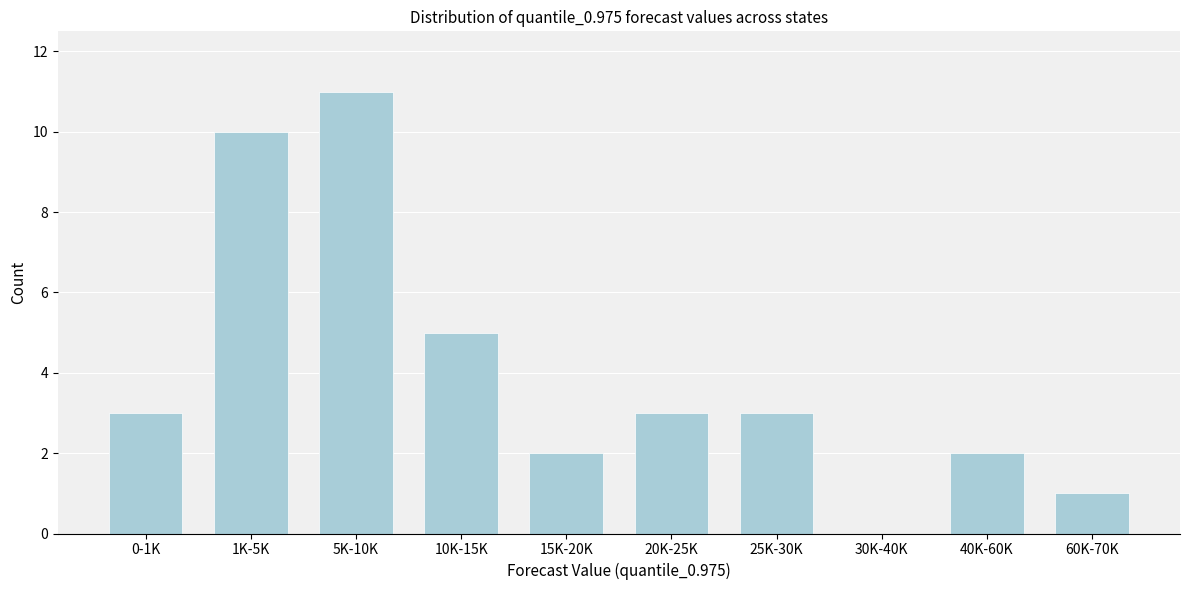

Reading left to right, what are all the values shown in this chart?

0-1K=3	1K-5K=10	5K-10K=11	10K-15K=5	15K-20K=2	20K-25K=3	25K-30K=3	30K-40K=0	40K-60K=2	60K-70K=1